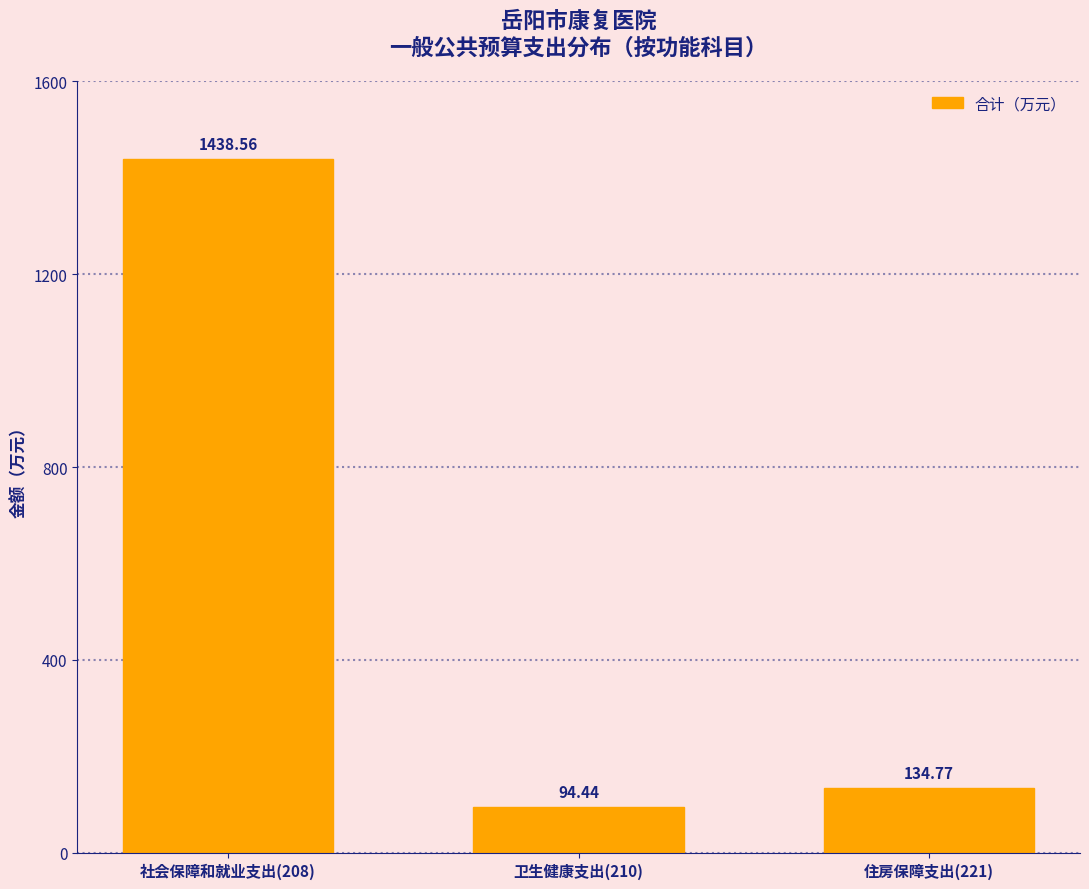

Rank the categories by value from highest to lowest.

社会保障和就业支出(208), 住房保障支出(221), 卫生健康支出(210)